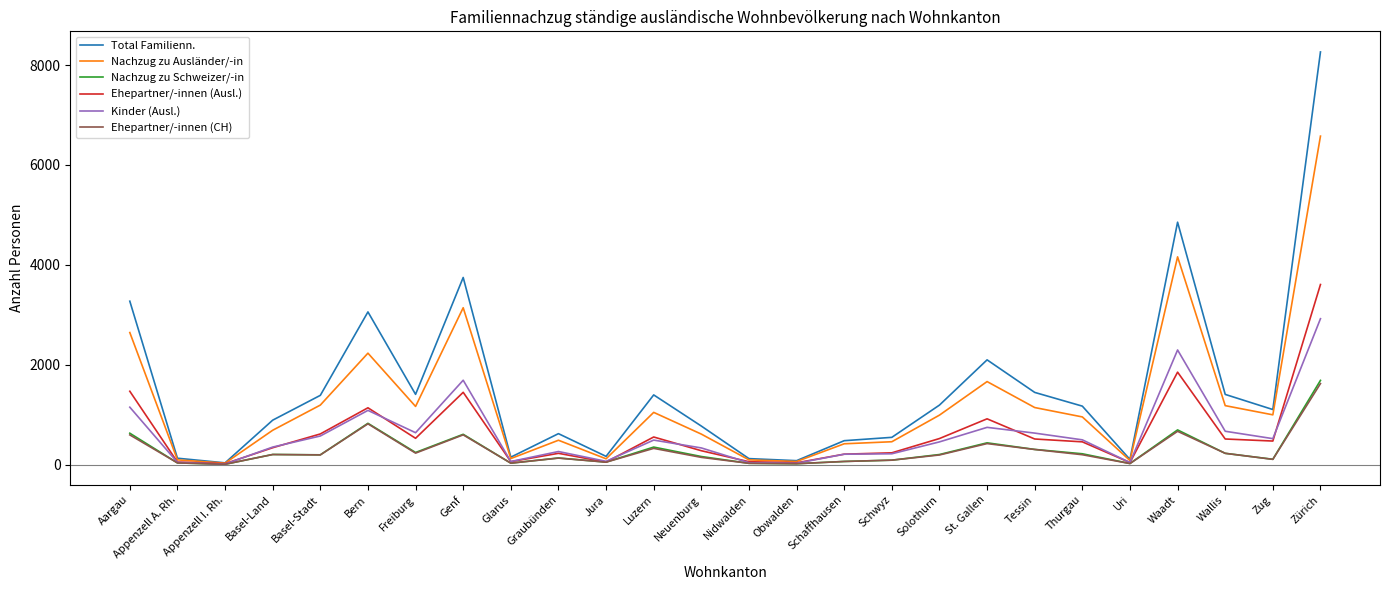

The Ehepartner/-innen (Ausl.) series shows 521 at Solothurn. True or false?

True